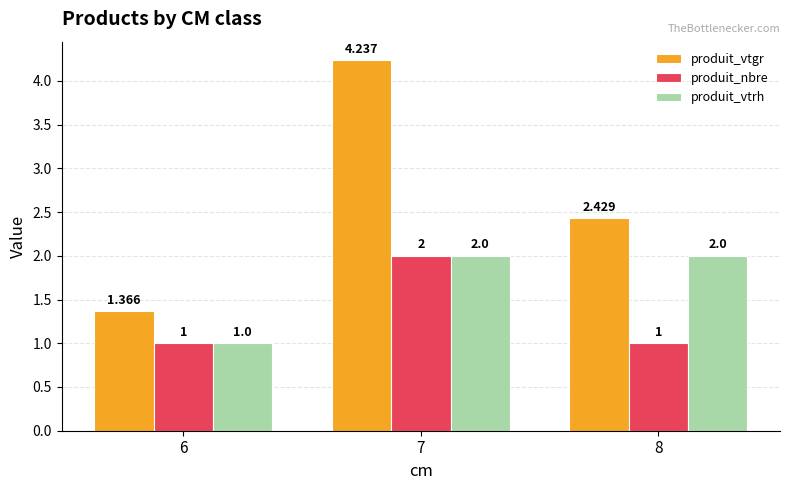

List the series in order of their overall mean, lowest first.

produit_nbre, produit_vtrh, produit_vtgr